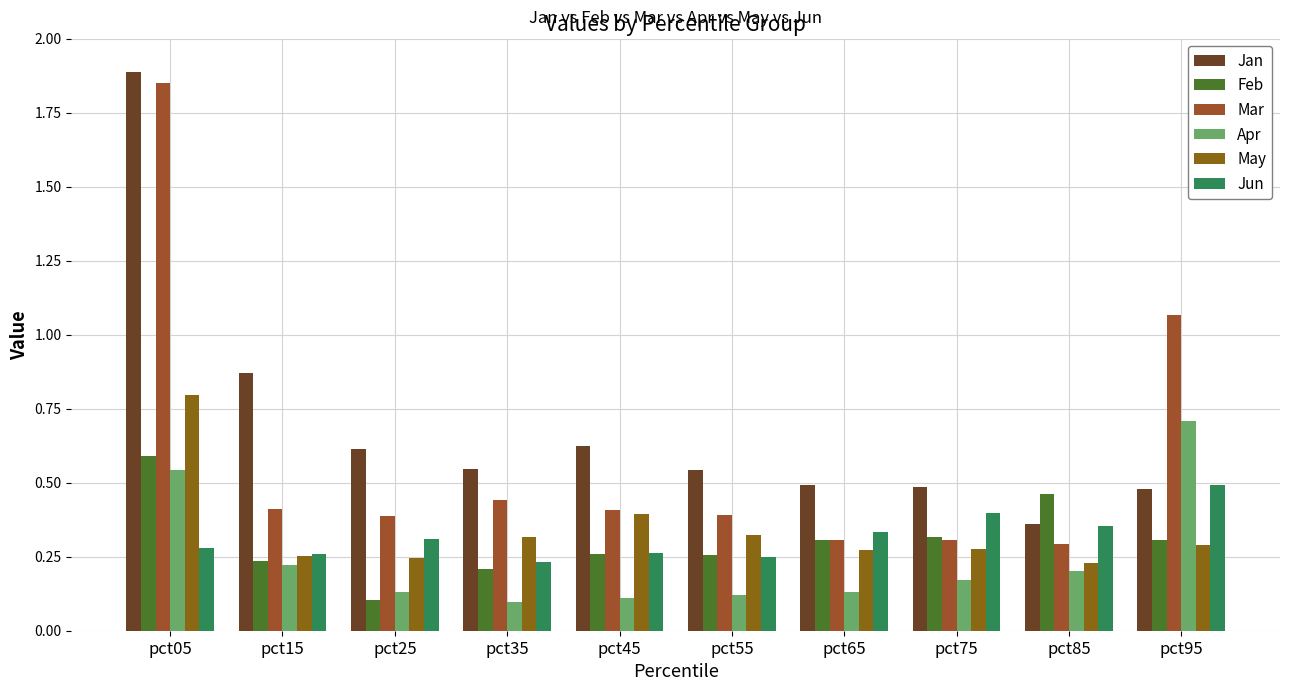

How many bars are there in each group?

6